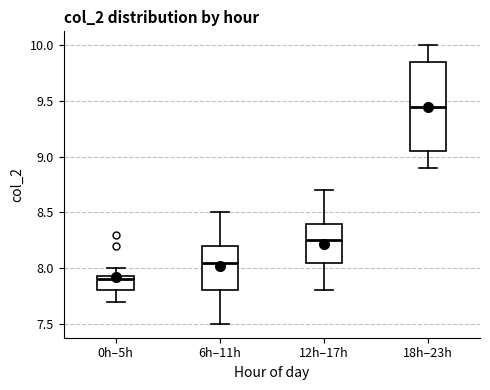

Which box has the highest median line?

18h–23h